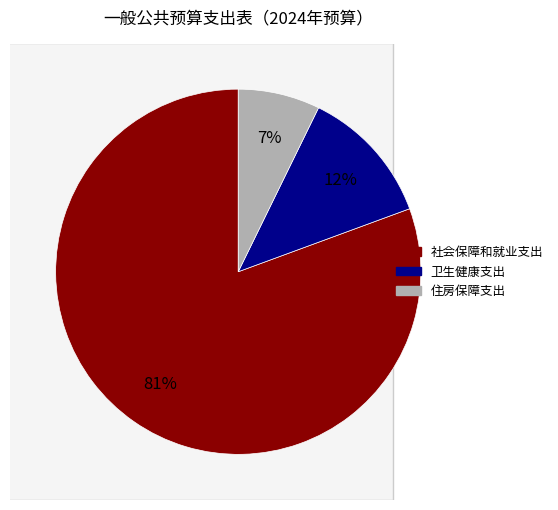

How many segments does this pie chart have?

3